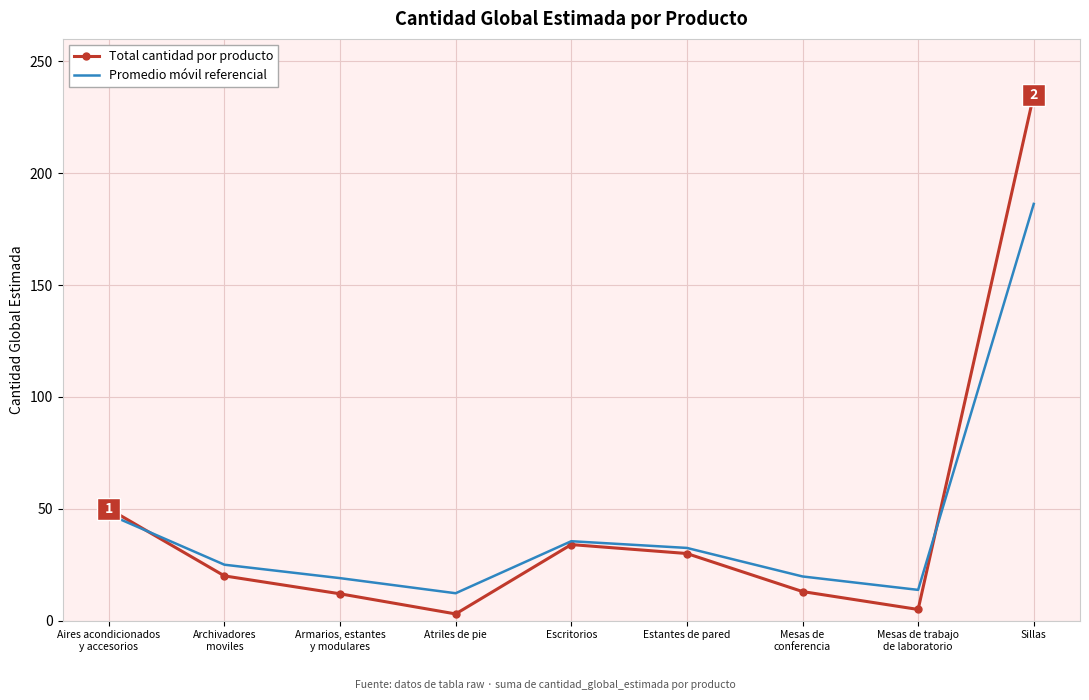

List the labels in order of Promedio móvil referencial value, largest first.

Sillas, Aires acondicionados
y accesorios, Escritorios, Estantes de pared, Archivadores
moviles, Mesas de
conferencia, Armarios, estantes
y modulares, Mesas de trabajo
de laboratorio, Atriles de pie